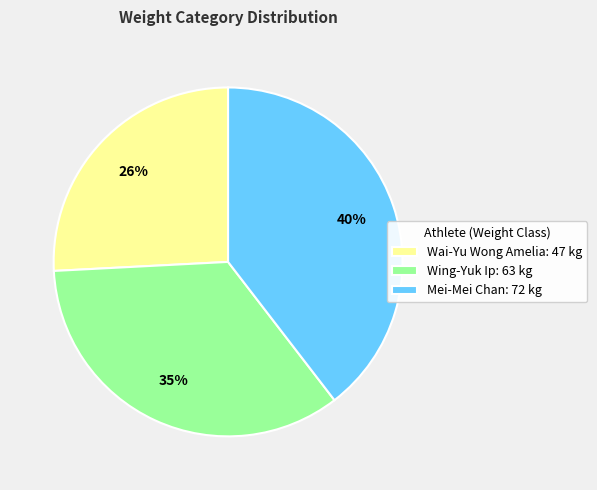

What is the ratio of the value at Wai-Yu Wong Amelia to the value at Wing-Yuk Ip?

0.7